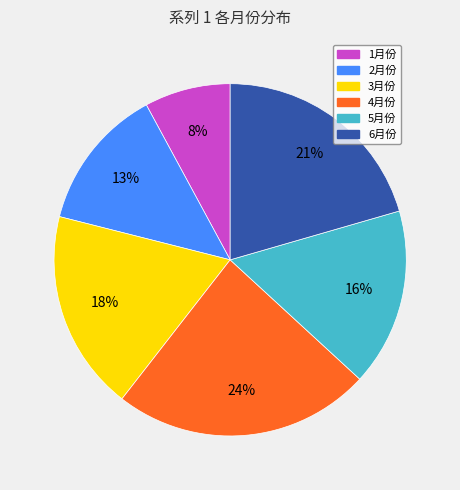

Is there any slice that represents more than half of the pie?

No